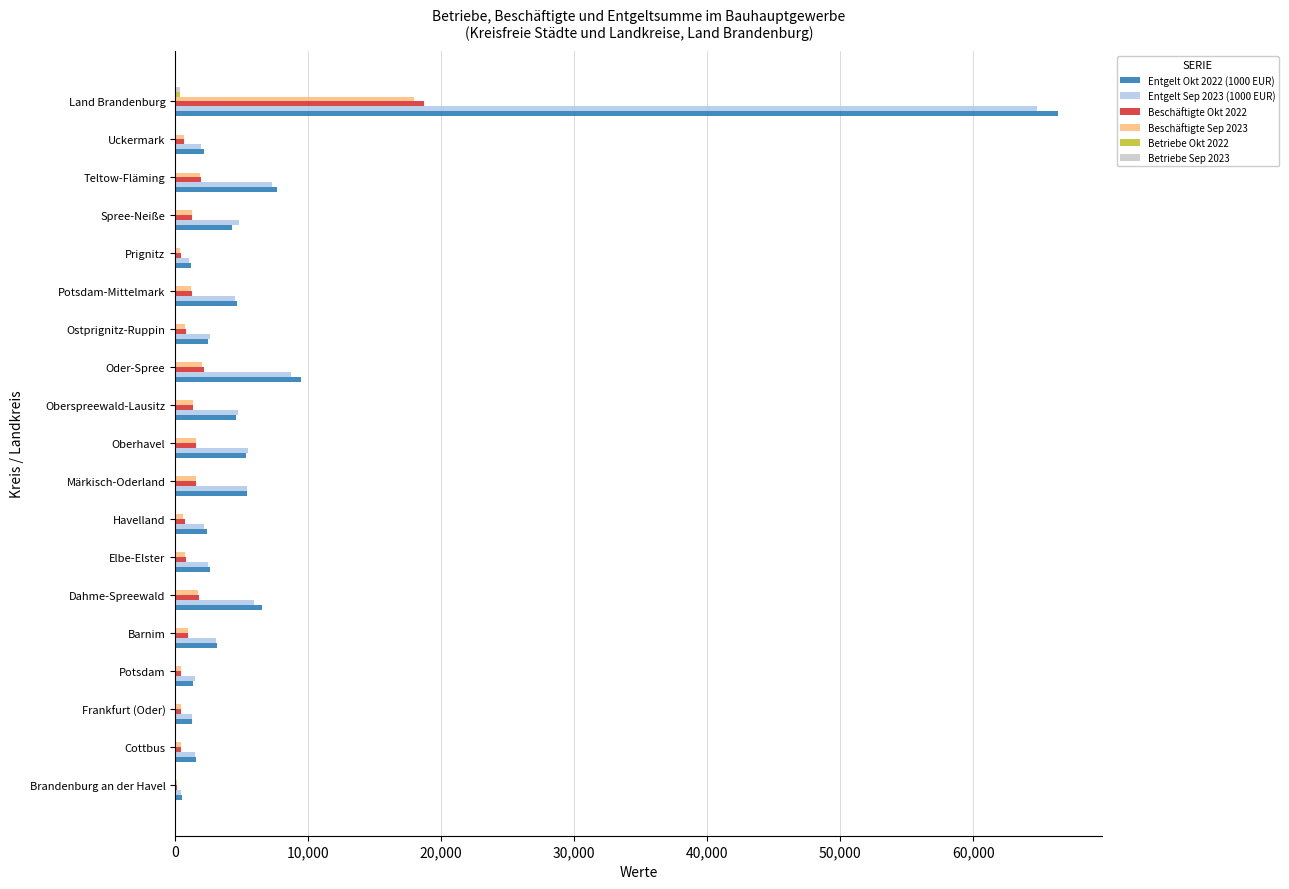

Where is Entgelt Sep 2023 (1000 EUR) nearest to the value 32624?

Oder-Spree